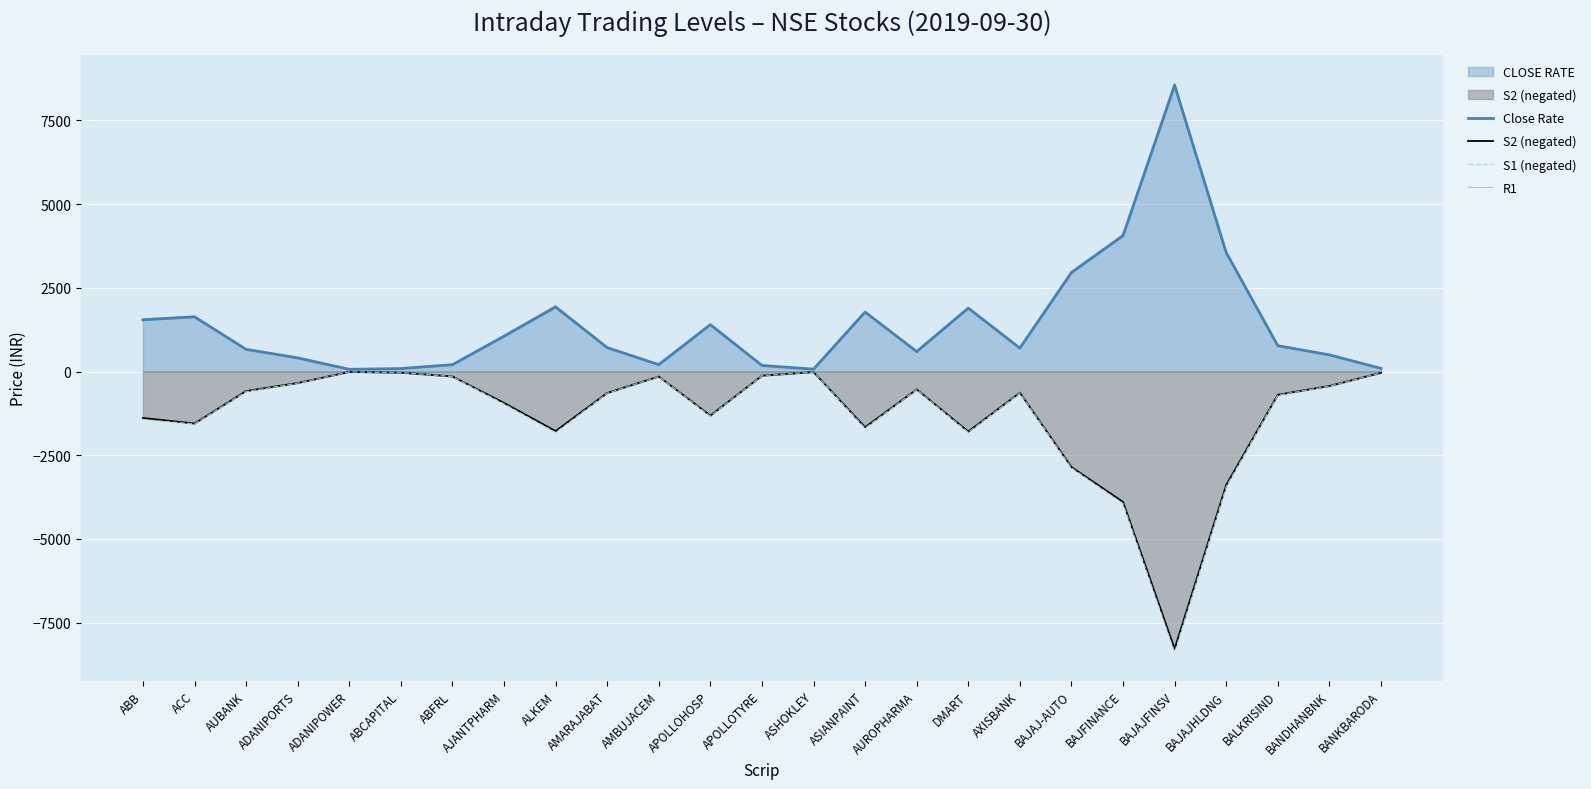

Between BAJAJ-AUTO and APOLLOTYRE, which is larger?

BAJAJ-AUTO